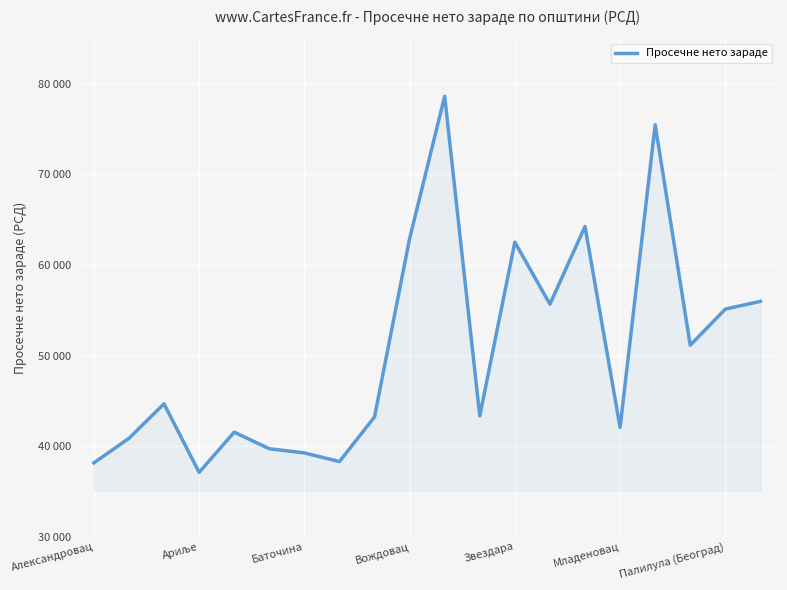

What is the label of the 9th point from the right?

11